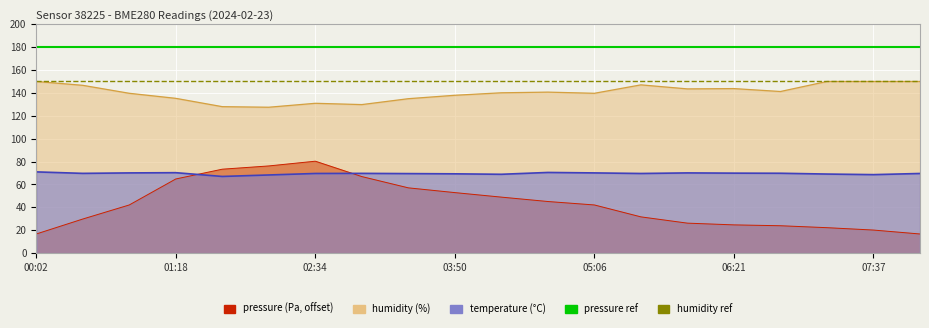

What is the label of the 1st point from the left?

00:02